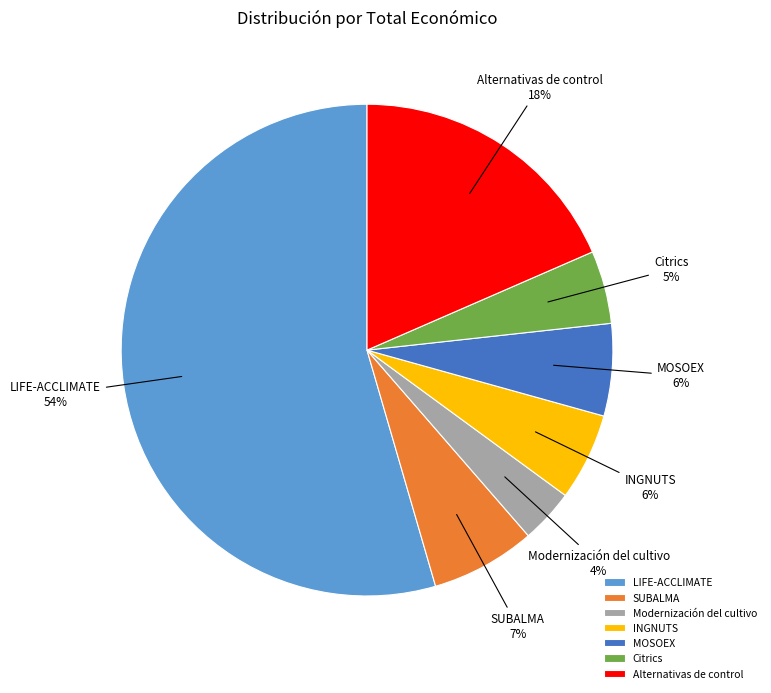

How many segments does this pie chart have?

7